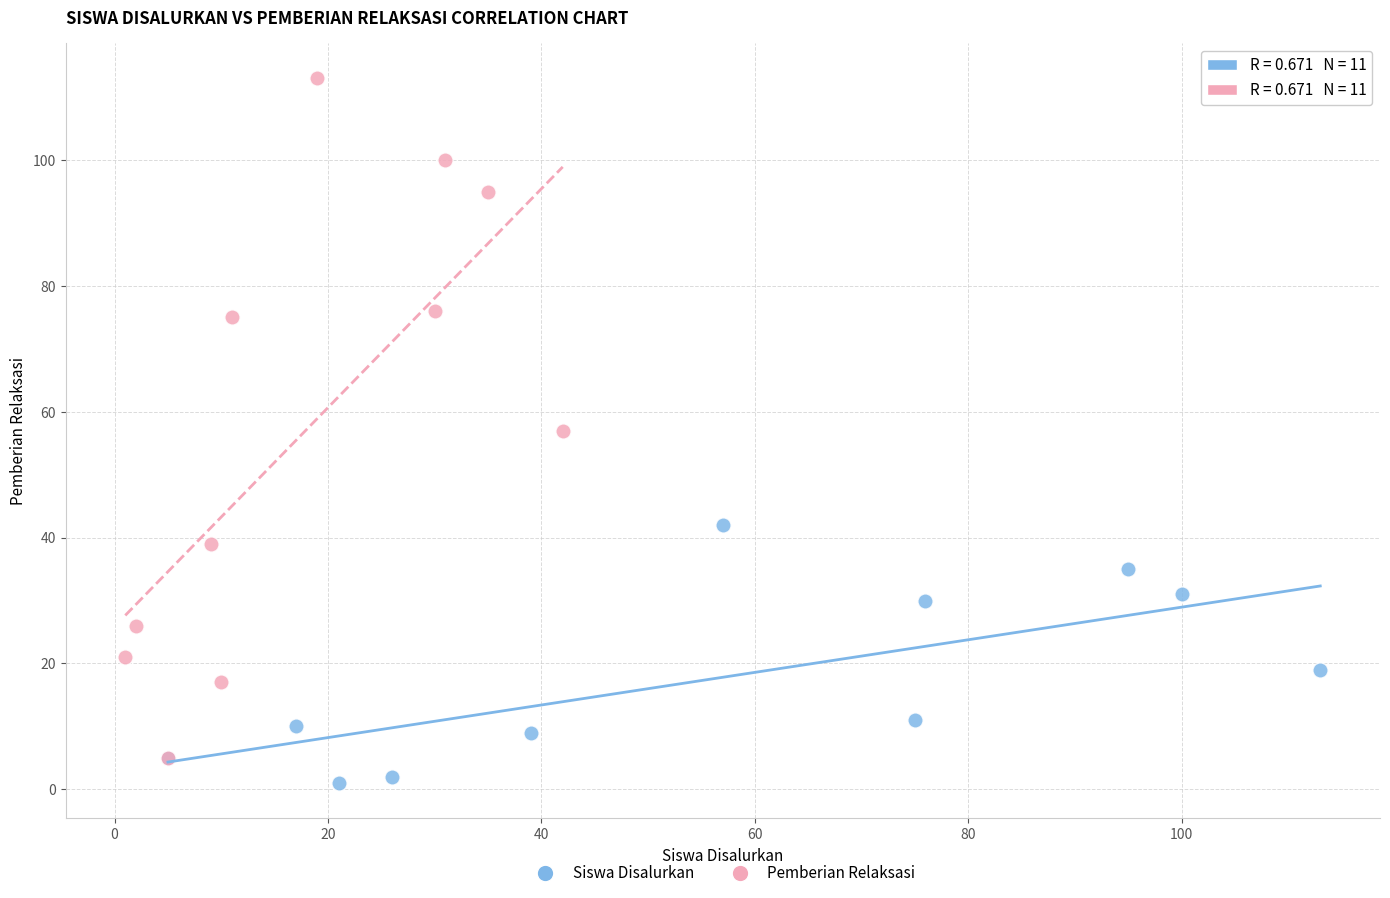

Which series reaches the minimum Y coordinate?

Siswa Disalurkan